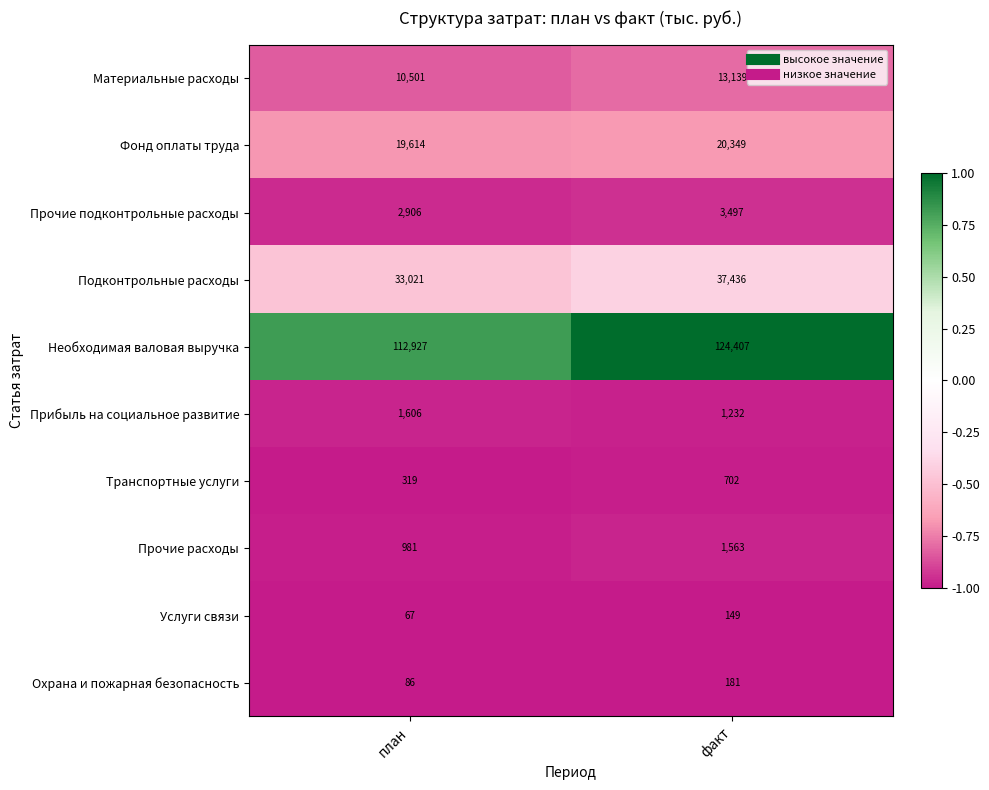

What is the average value of the Необходимая валовая выручка series?

118667